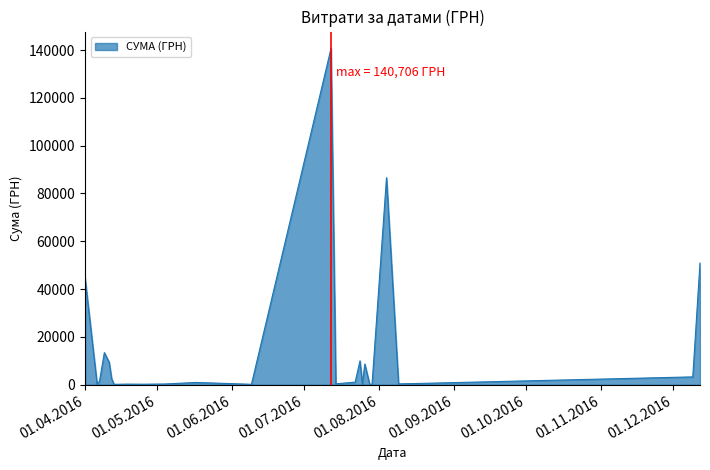

What is the maximum value shown in the chart?

140706.2